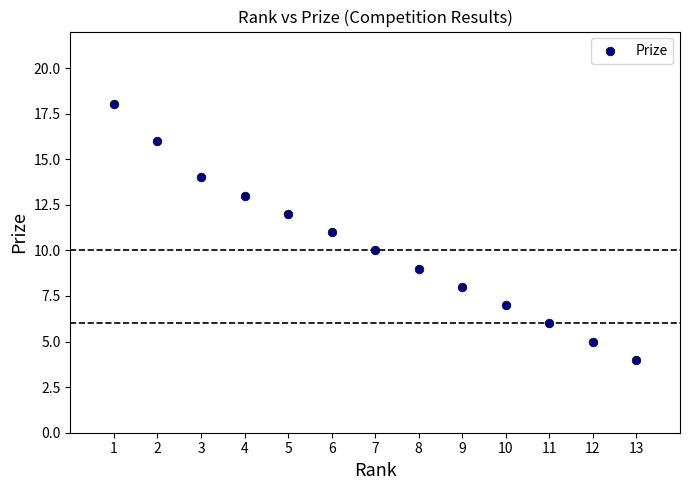

What is the range of Y values (max minus min)?

14